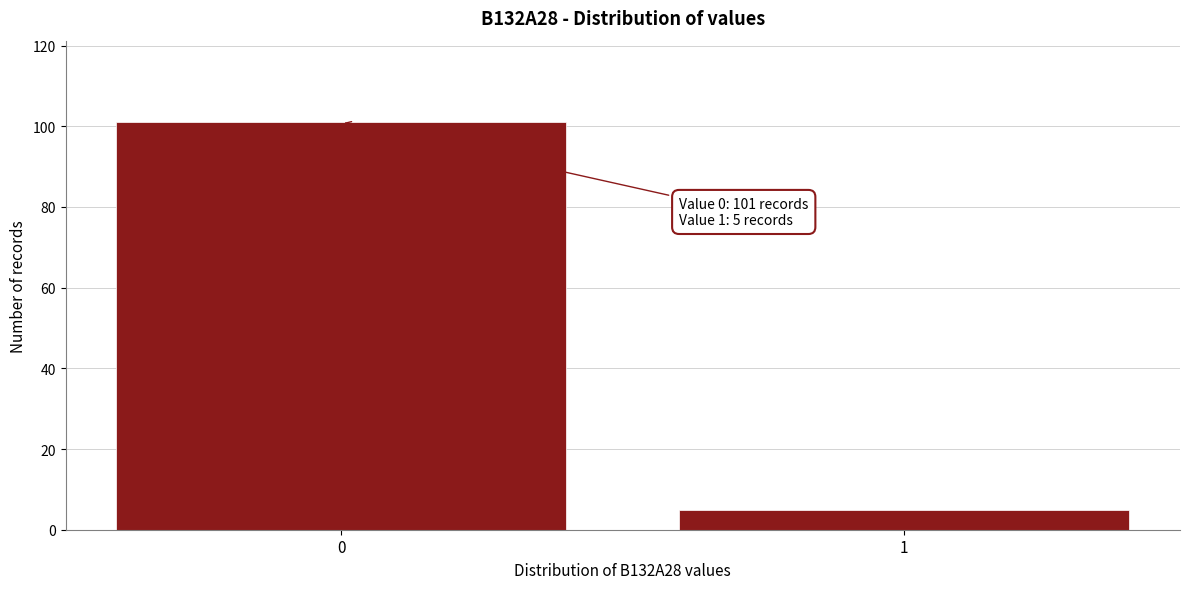

Reading left to right, list all the values displayed in this chart.

0=101	1=5